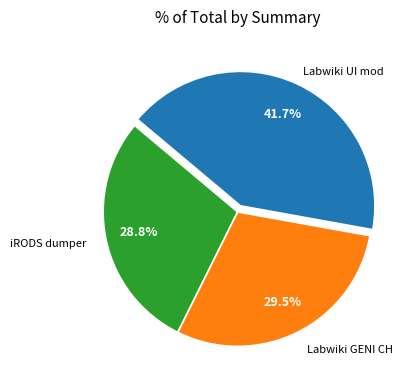

What portion of the pie excludes Labwiki GENI CH?

70.5%